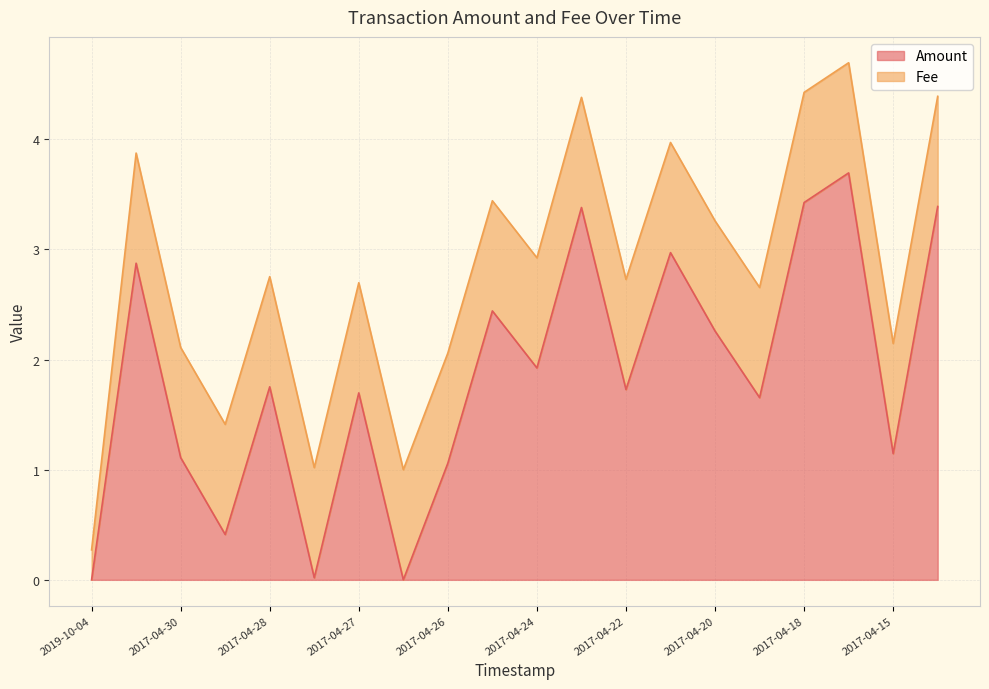

Which label corresponds to the largest value in the chart?

2017-04-17